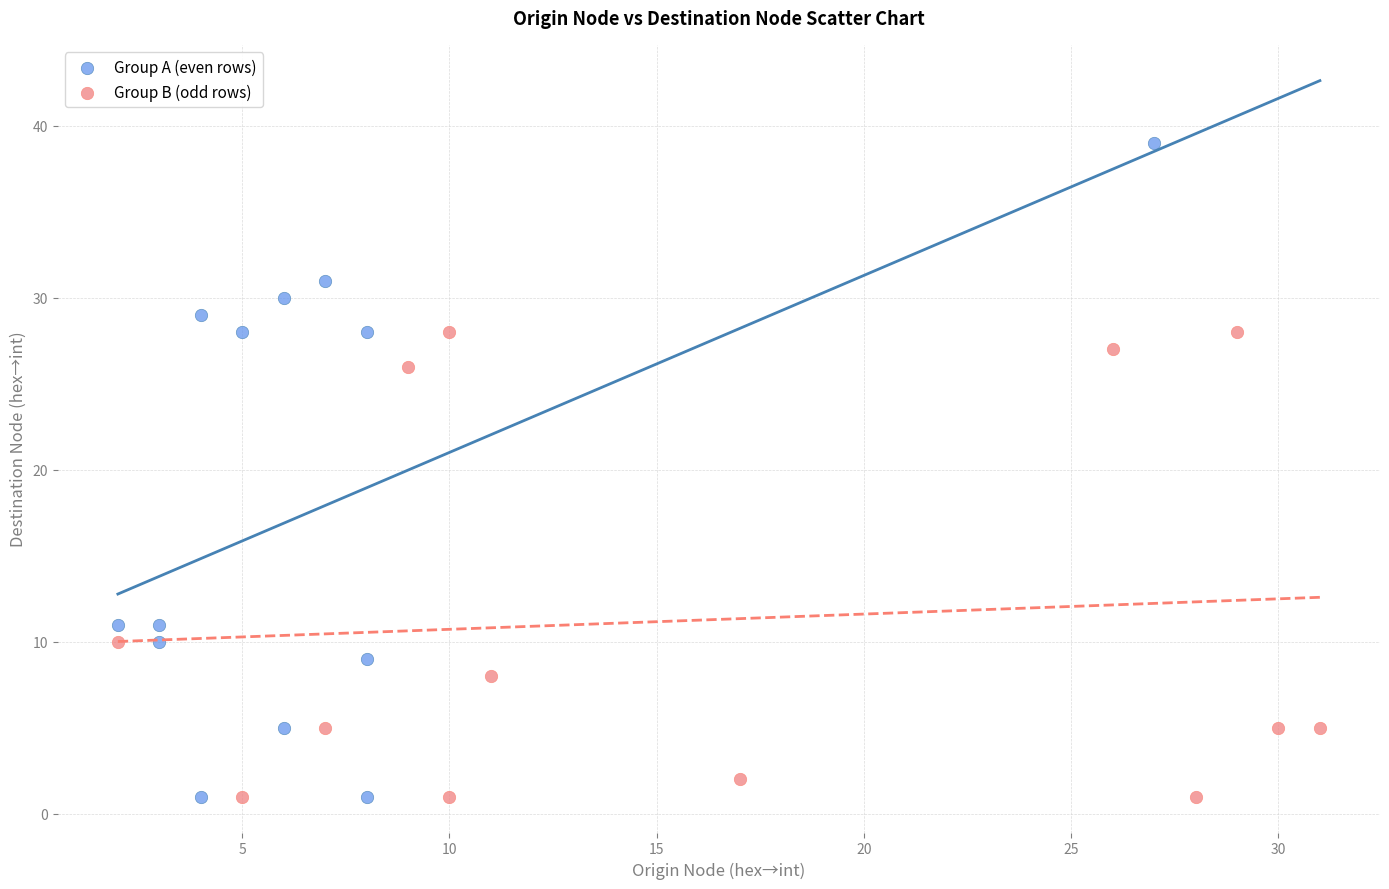

Which series has the widest spread of Y values?

Group A (even rows)